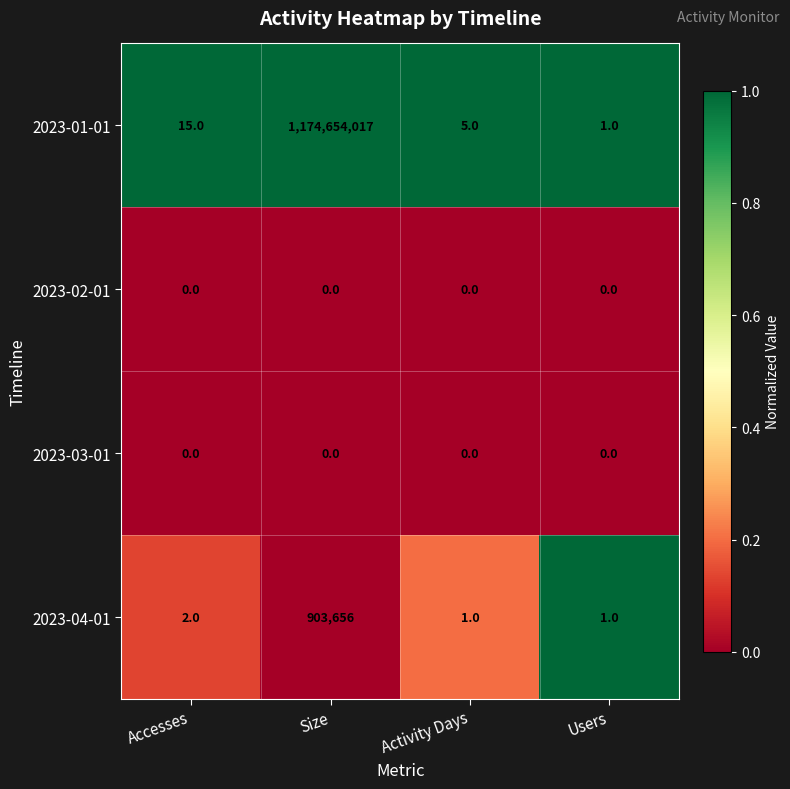

True or false: 2023-04-01 has a value of 2 at Accesses.

True